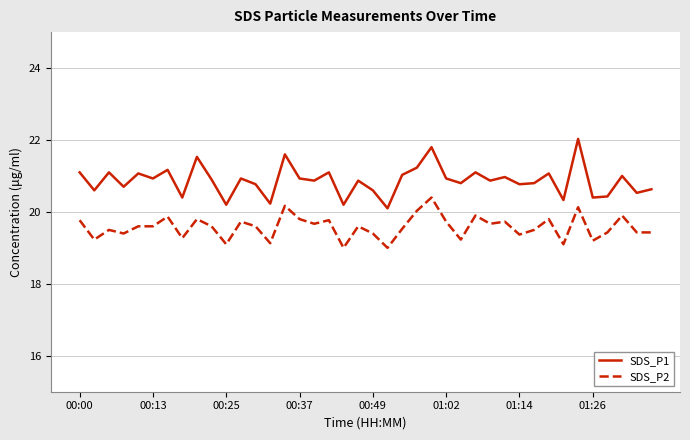

What is the minimum value for SDS_P1?

20.1